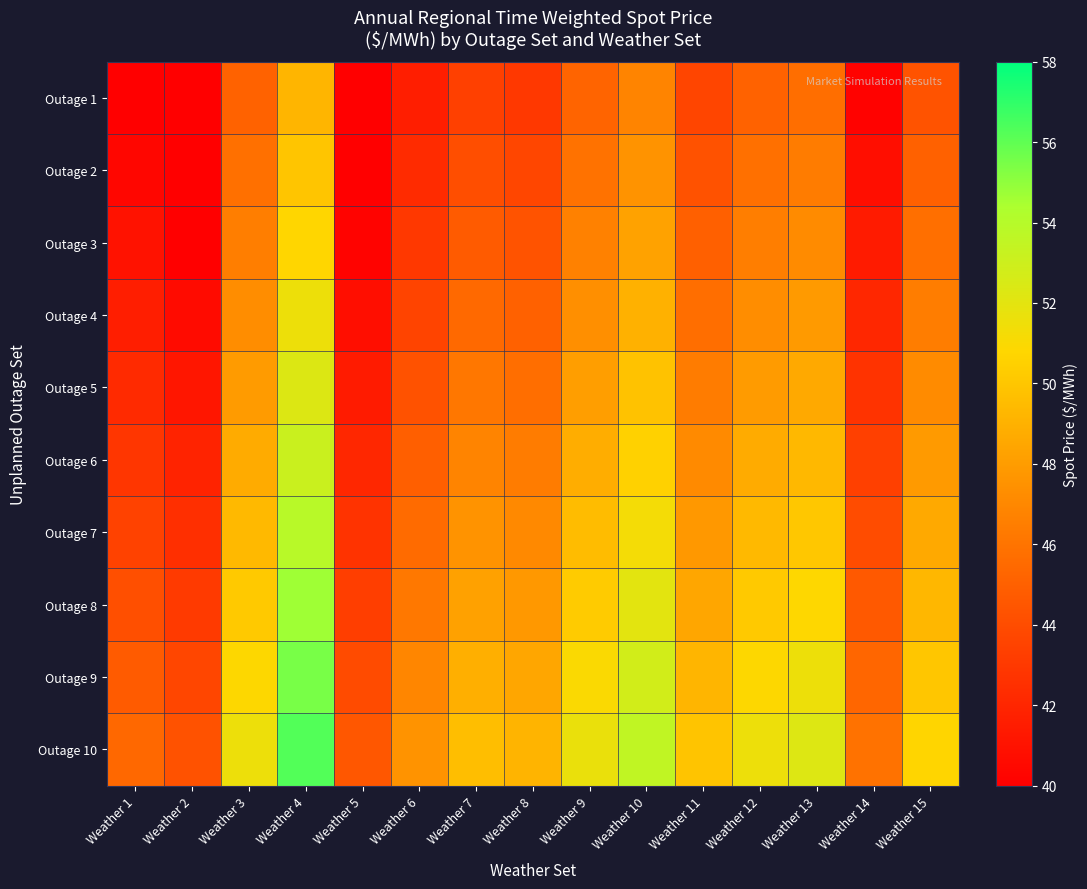

What is the total value across all series at Weather 3?

483.3